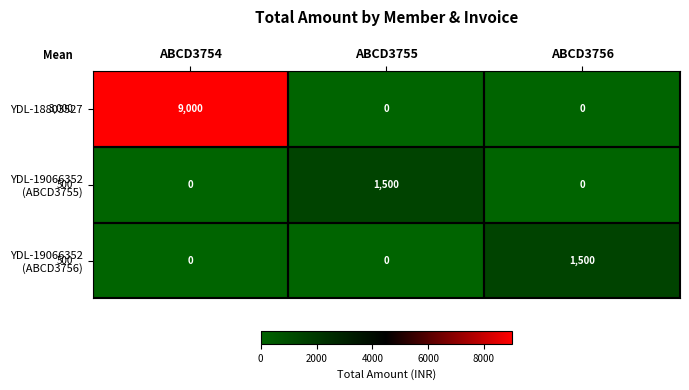

At how many categories does at least one series exceed 6324?

1